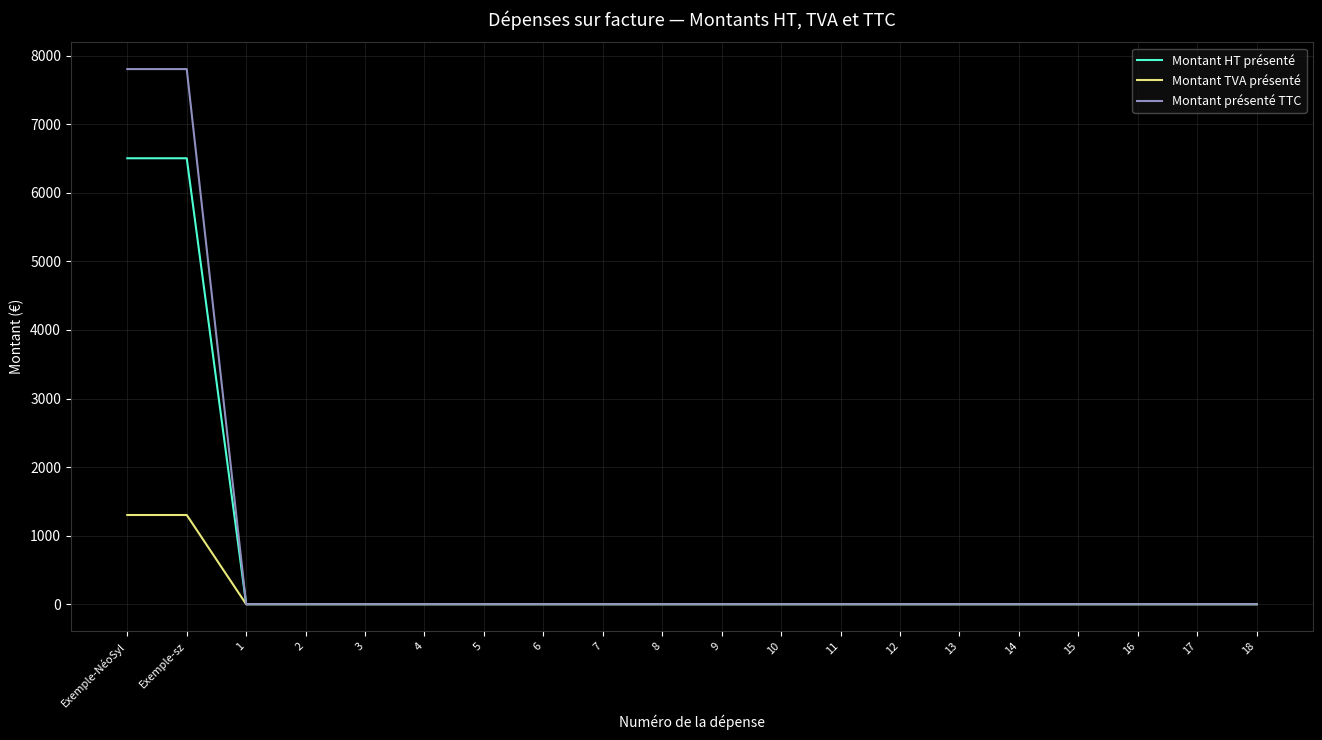

Which series has the largest total across all categories?

Montant présenté TTC